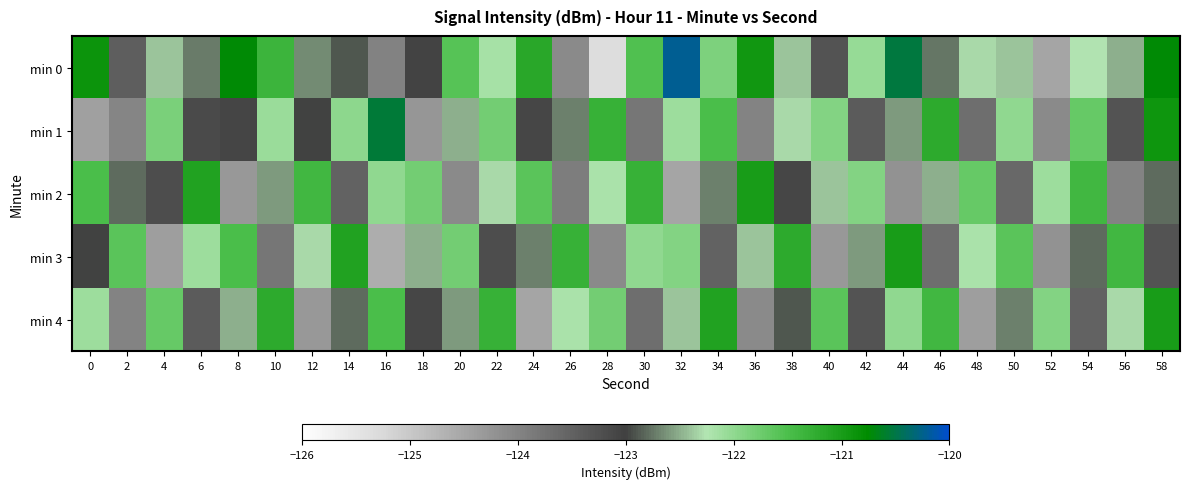

Reading left to right, extract all data points from this chart.

min 0: 0=-120.9	2=-123.4	4=-122.4	6=-122.7	8=-120.7	10=-121.4	12=-122.7	14=-122.9	16=-124.0	18=-123.0	20=-121.6	22=-122.2	24=-121.2	26=-124.1	28=-125.3	30=-121.5	32=-120.2	34=-121.9	36=-120.9	38=-122.4	40=-123.3	42=-122.0	44=-120.5	46=-122.7	48=-122.3	50=-122.4	52=-124.5	54=-122.3	56=-122.5	58=-120.7
min 1: 0=-124.4	2=-124.0	4=-121.9	6=-123.1	8=-123.1	10=-122.1	12=-123.0	14=-122.0	16=-120.6	18=-124.3	20=-122.5	22=-121.8	24=-123.1	26=-122.7	28=-121.3	30=-123.8	32=-122.1	34=-121.5	36=-124.0	38=-122.3	40=-121.9	42=-123.4	44=-122.6	46=-121.2	48=-123.7	50=-122.0	52=-124.1	54=-121.7	56=-123.3	58=-120.9
min 2: 0=-121.5	2=-122.8	4=-123.2	6=-121.1	8=-124.3	10=-122.6	12=-121.4	14=-123.5	16=-122.0	18=-121.8	20=-124.1	22=-122.3	24=-121.6	26=-123.9	28=-122.2	30=-121.3	32=-124.5	34=-122.7	36=-121.0	38=-123.1	40=-122.4	42=-121.9	44=-124.2	46=-122.5	48=-121.7	50=-123.6	52=-122.1	54=-121.4	56=-124.0	58=-122.8
min 3: 0=-123.0	2=-121.6	4=-124.4	6=-122.1	8=-121.5	10=-123.8	12=-122.3	14=-121.1	16=-124.6	18=-122.5	20=-121.8	22=-123.2	24=-122.7	26=-121.3	28=-124.1	30=-122.0	32=-121.9	34=-123.5	36=-122.4	38=-121.2	40=-124.3	42=-122.6	44=-121.0	46=-123.7	48=-122.2	50=-121.6	52=-124.2	54=-122.8	56=-121.4	58=-123.3
min 4: 0=-122.1	2=-124.0	4=-121.7	6=-123.4	8=-122.5	10=-121.2	12=-124.3	14=-122.8	16=-121.5	18=-123.1	20=-122.6	22=-121.3	24=-124.5	26=-122.2	28=-121.8	30=-123.7	32=-122.4	34=-121.1	36=-124.1	38=-122.9	40=-121.6	42=-123.3	44=-122.0	46=-121.4	48=-124.4	50=-122.7	52=-121.9	54=-123.5	56=-122.3	58=-121.0